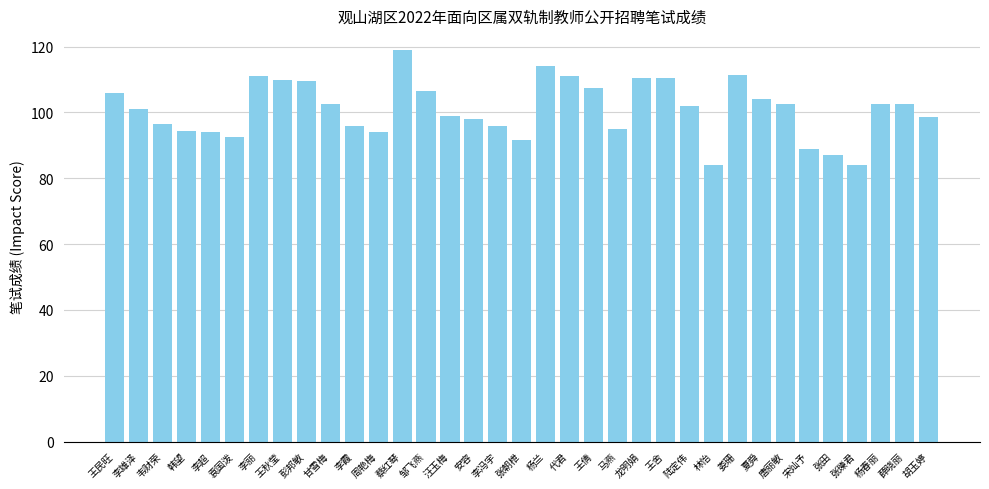

What position from the left is 李雄泽?

2